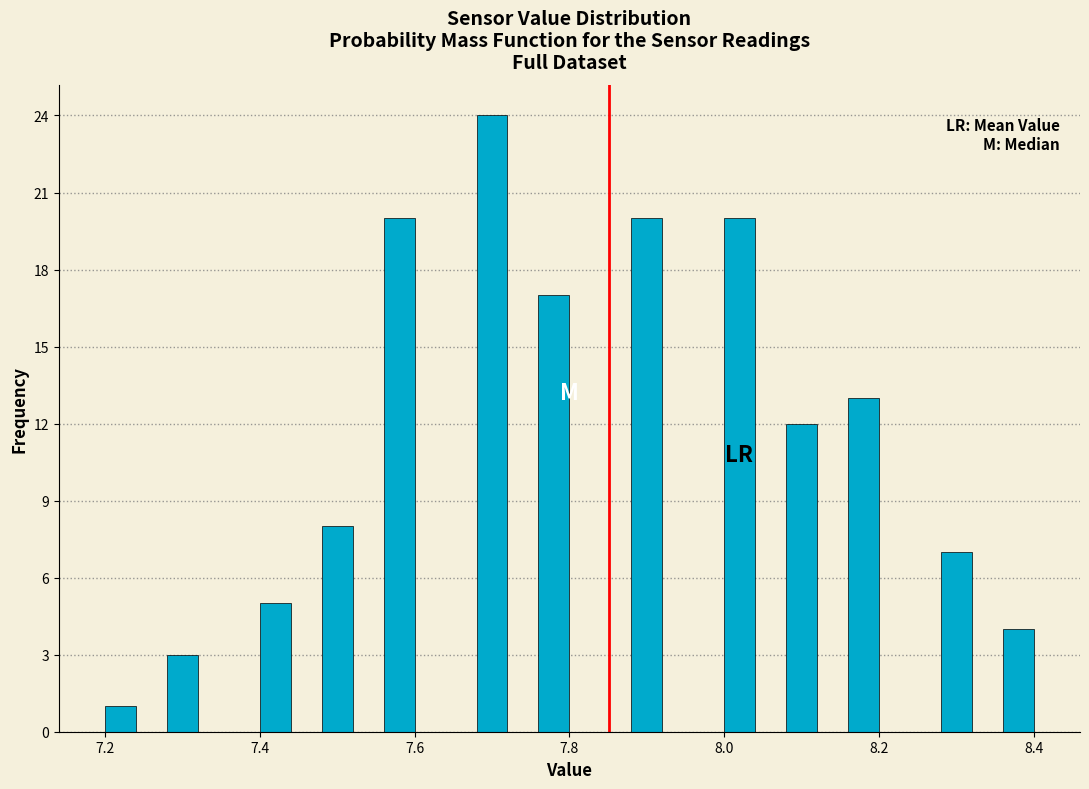

Around what value on the x-axis is the tallest bar? Give the approximate position of its centre, as read against the axis.

7.70